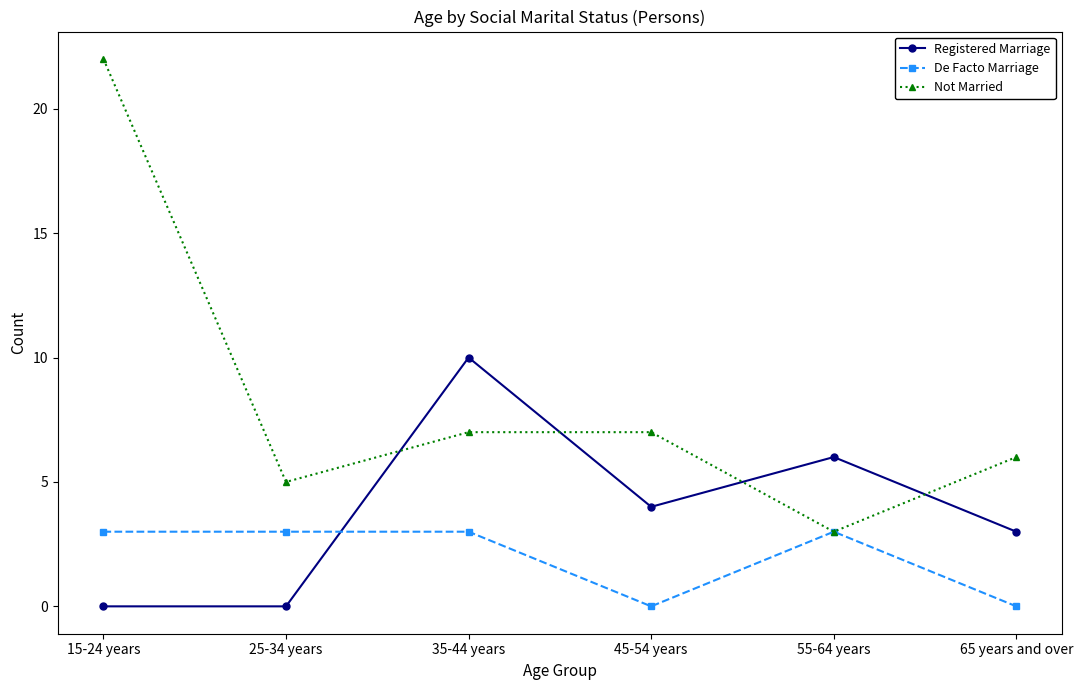

Is it true that De Facto Marriage equals 4 at 35-44 years?

False